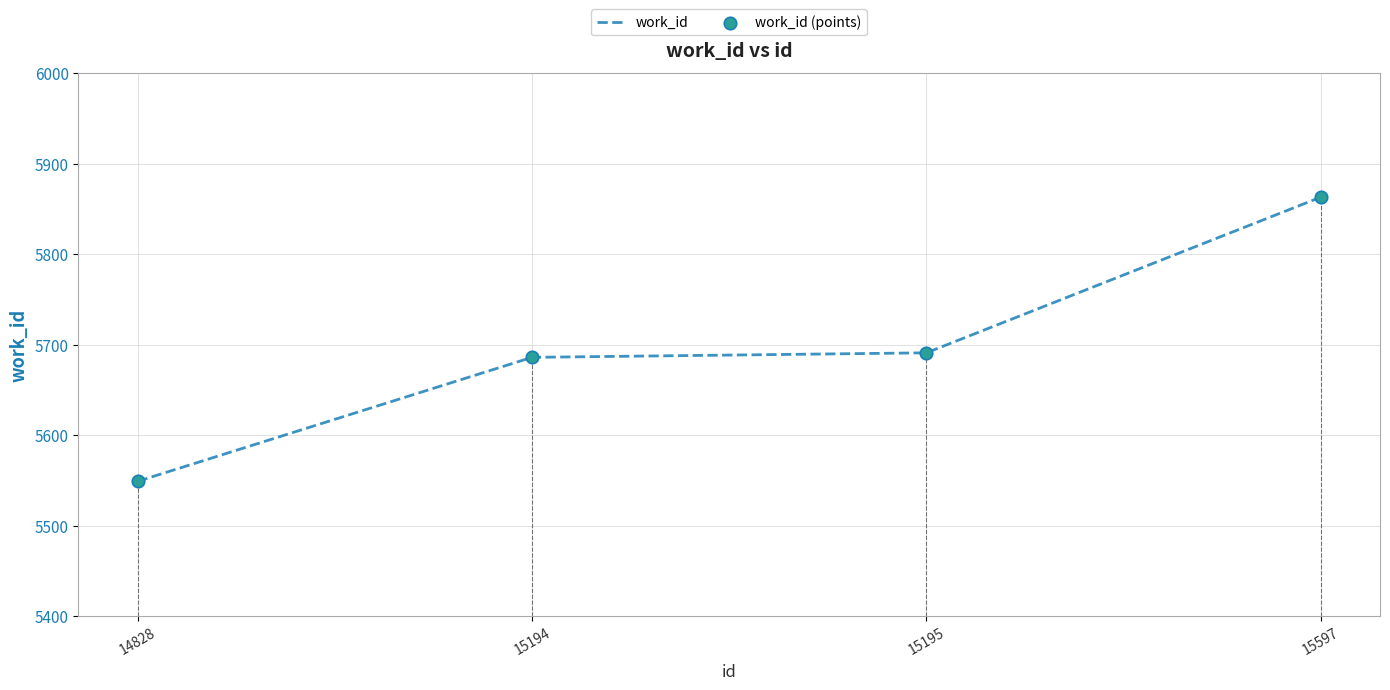

Between 14828 and 15597, which is larger?

15597